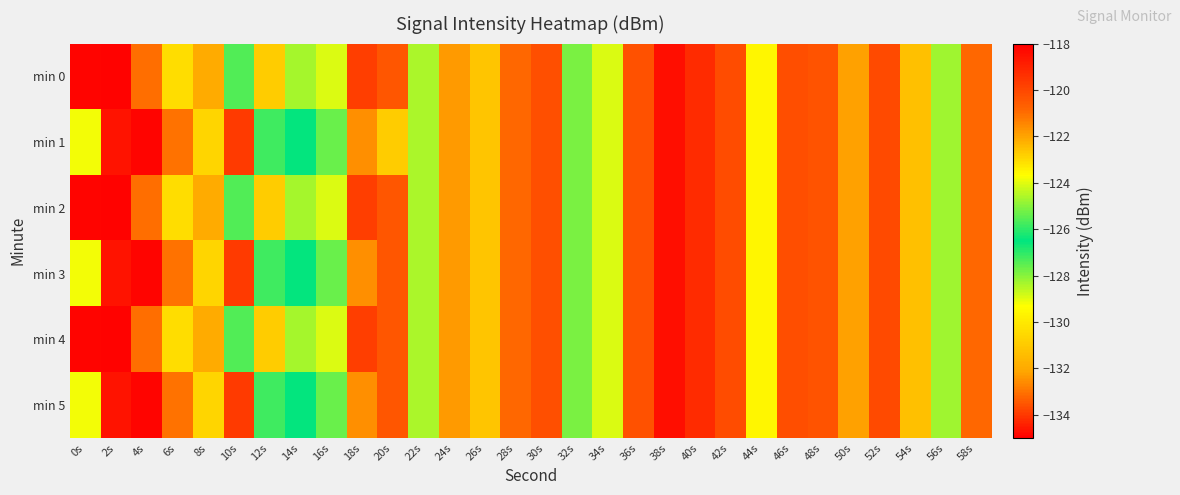

Which series has the widest spread of values?

min 1